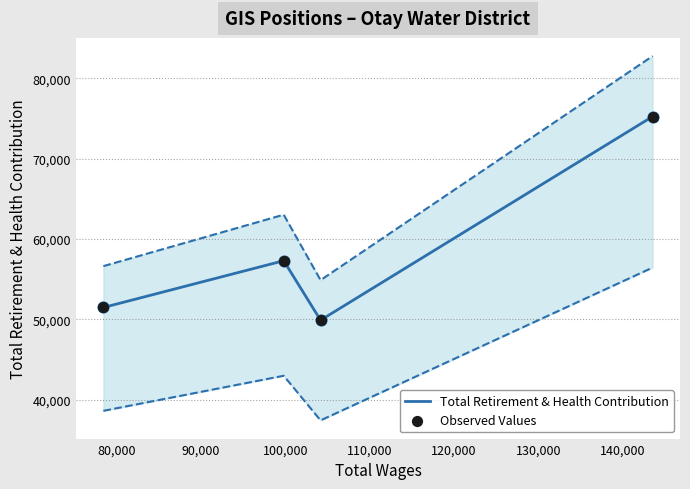

In Total Retirement & Health Contribution, how many points are higher than both neighbors (excluding endpoints)?

1